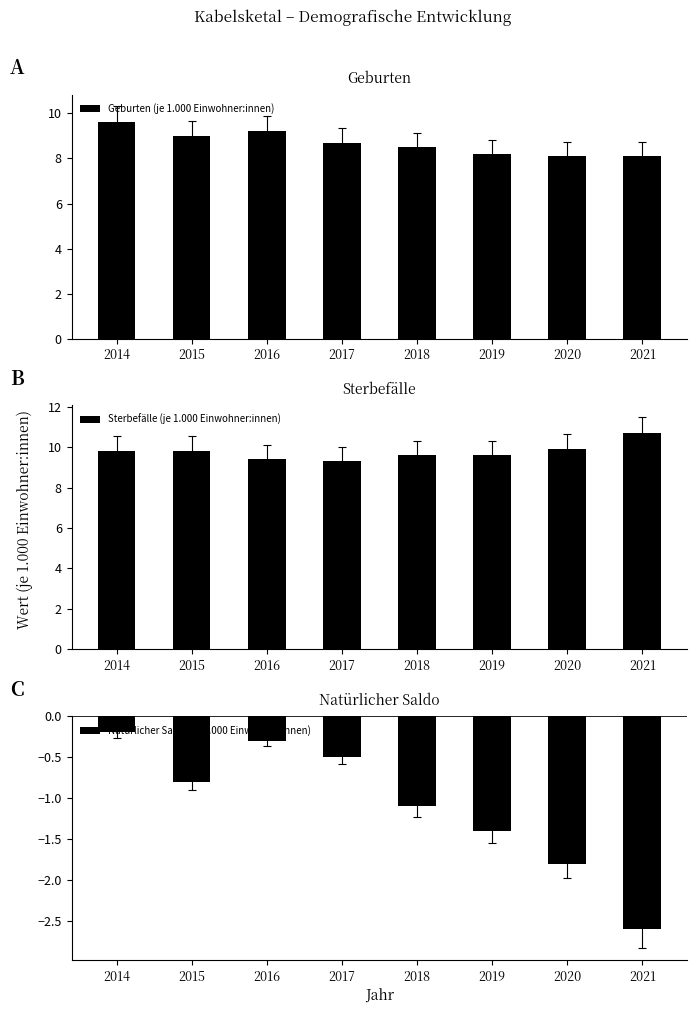

Which series changed the most between 2015 and 2016?

Natürlicher Saldo (je 1.000 Einwohner:innen)